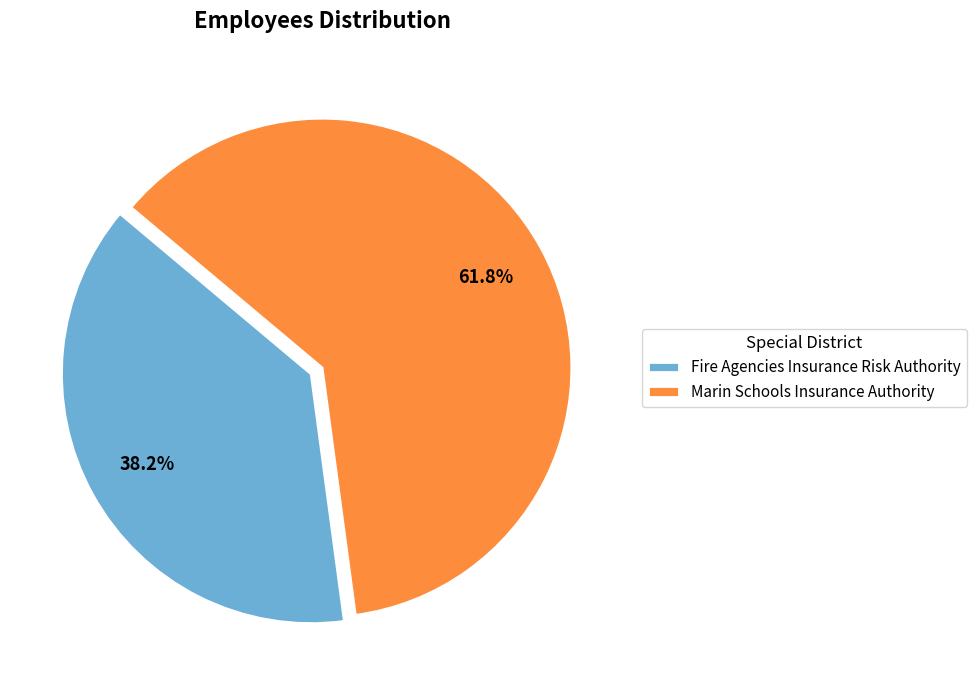

Approximately how many times larger is the value at Marin Schools Insurance Authority compared to Fire Agencies Insurance Risk Authority?

1.6